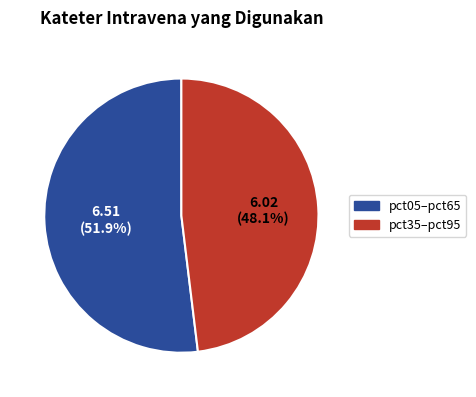

How much of the chart is everything except pct35–pct95?

51.9%